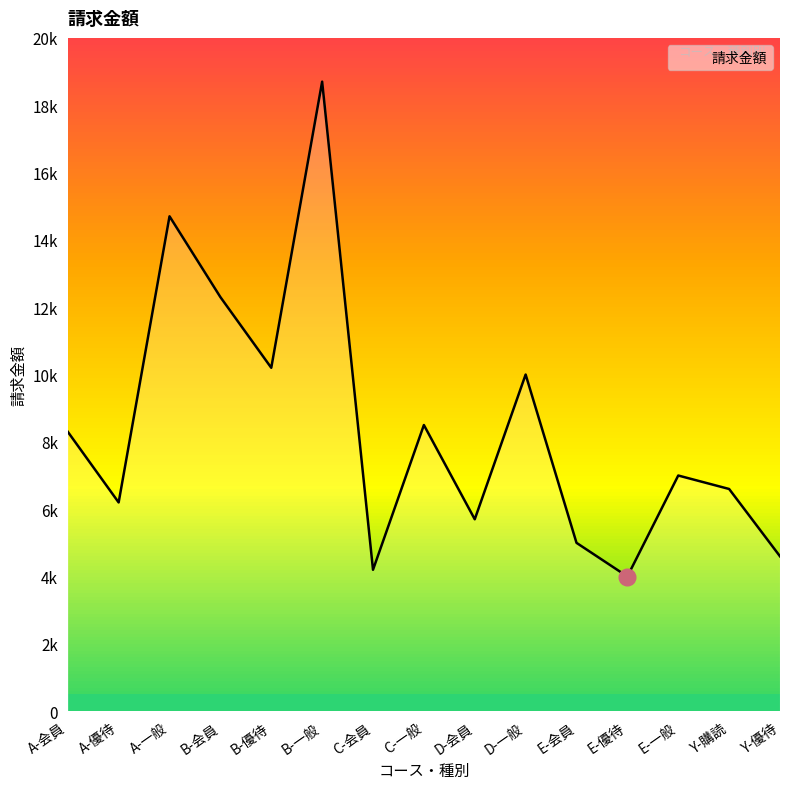

Does the chart display data point markers on the line(s)?

No